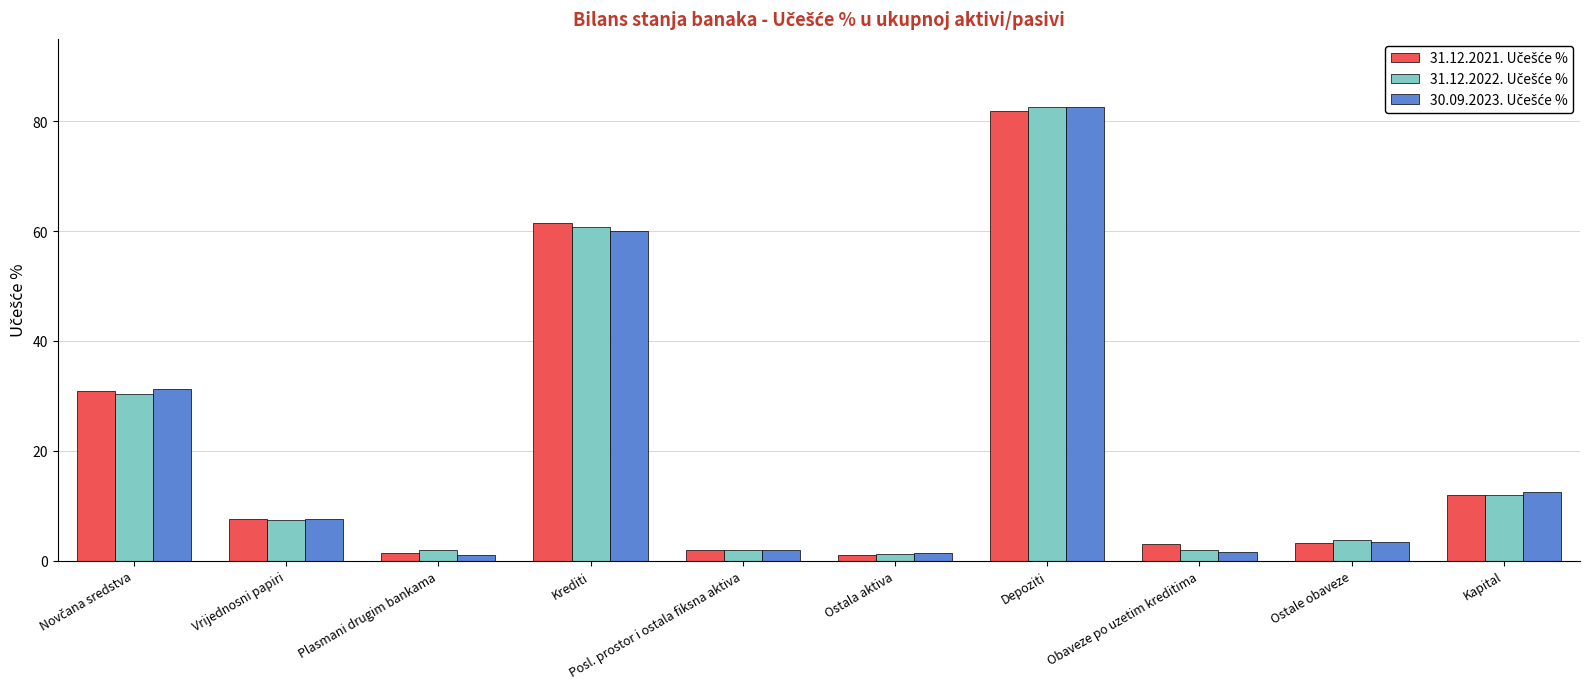

Which category has the highest value across all series?

Depoziti